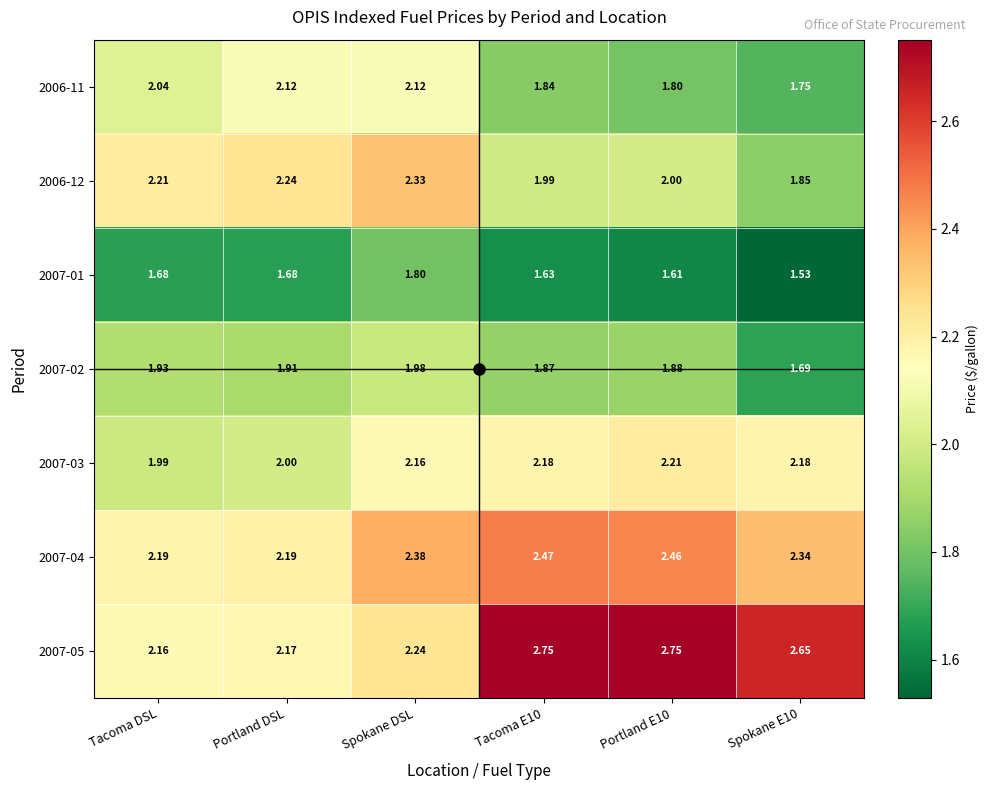

At how many categories does at least one series exceed 2?

6